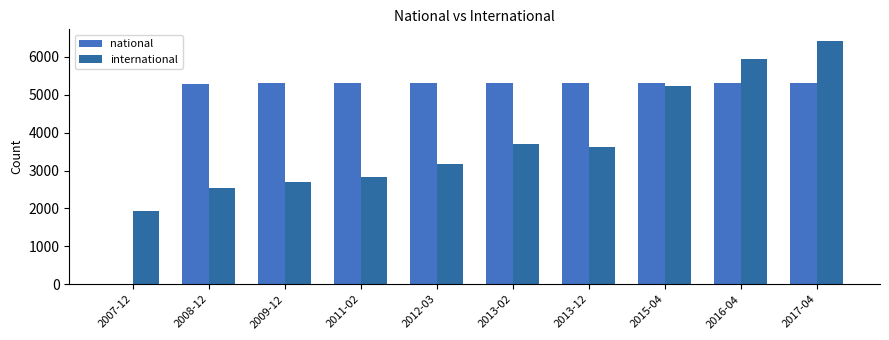

Are the bars grouped side by side (vs. stacked)?

Yes